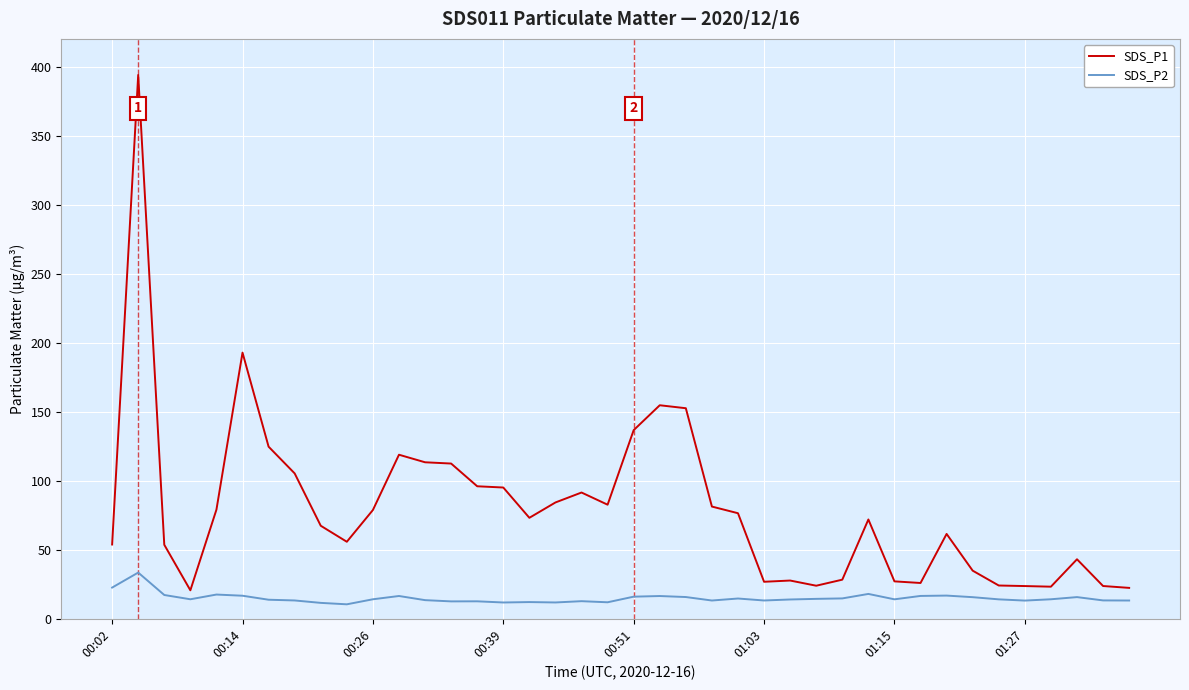

Which series has the largest range (max minus min)?

SDS_P1